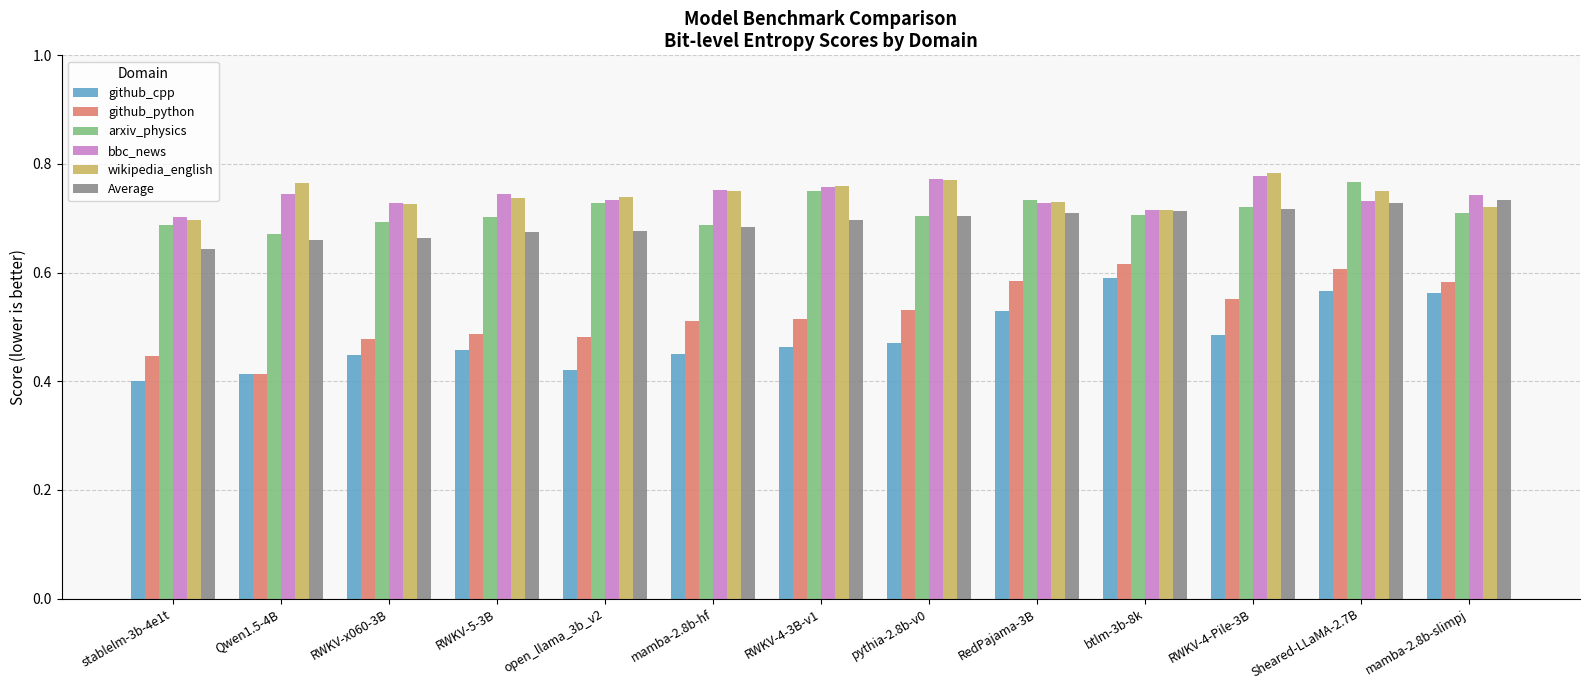

The value of github_cpp at btlm-3b-8k is 1.0. True or false?

False